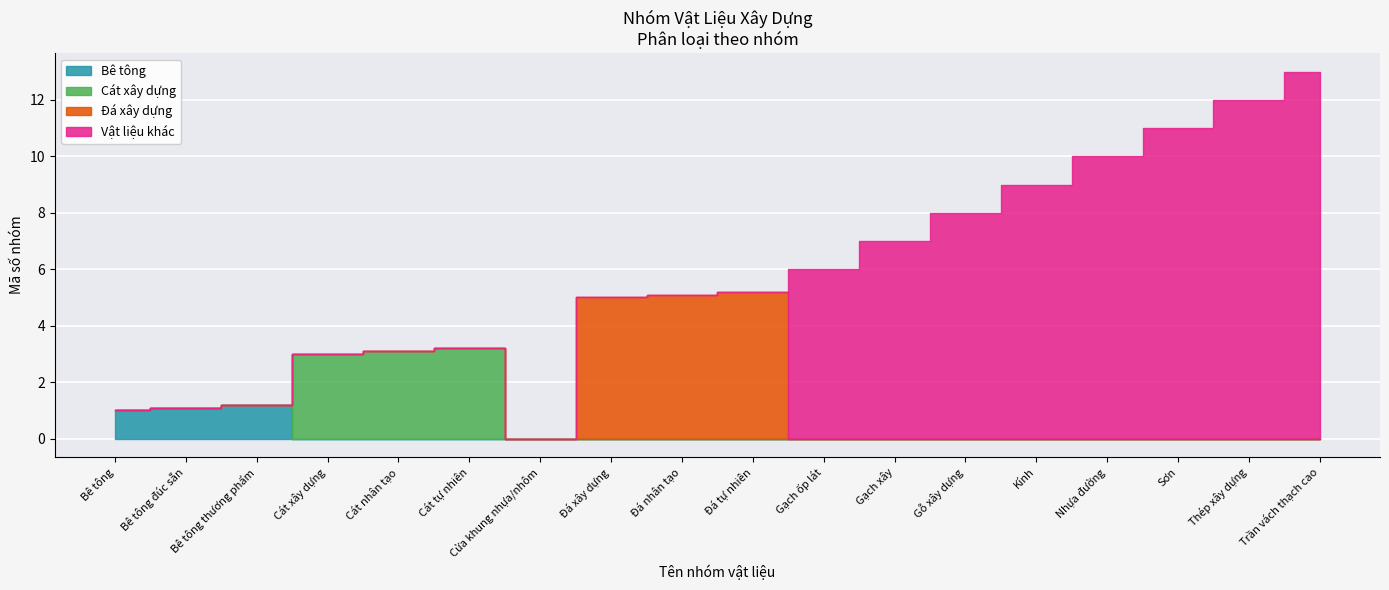

The value of Bê tông at Bê tông is 1.0. True or false?

True